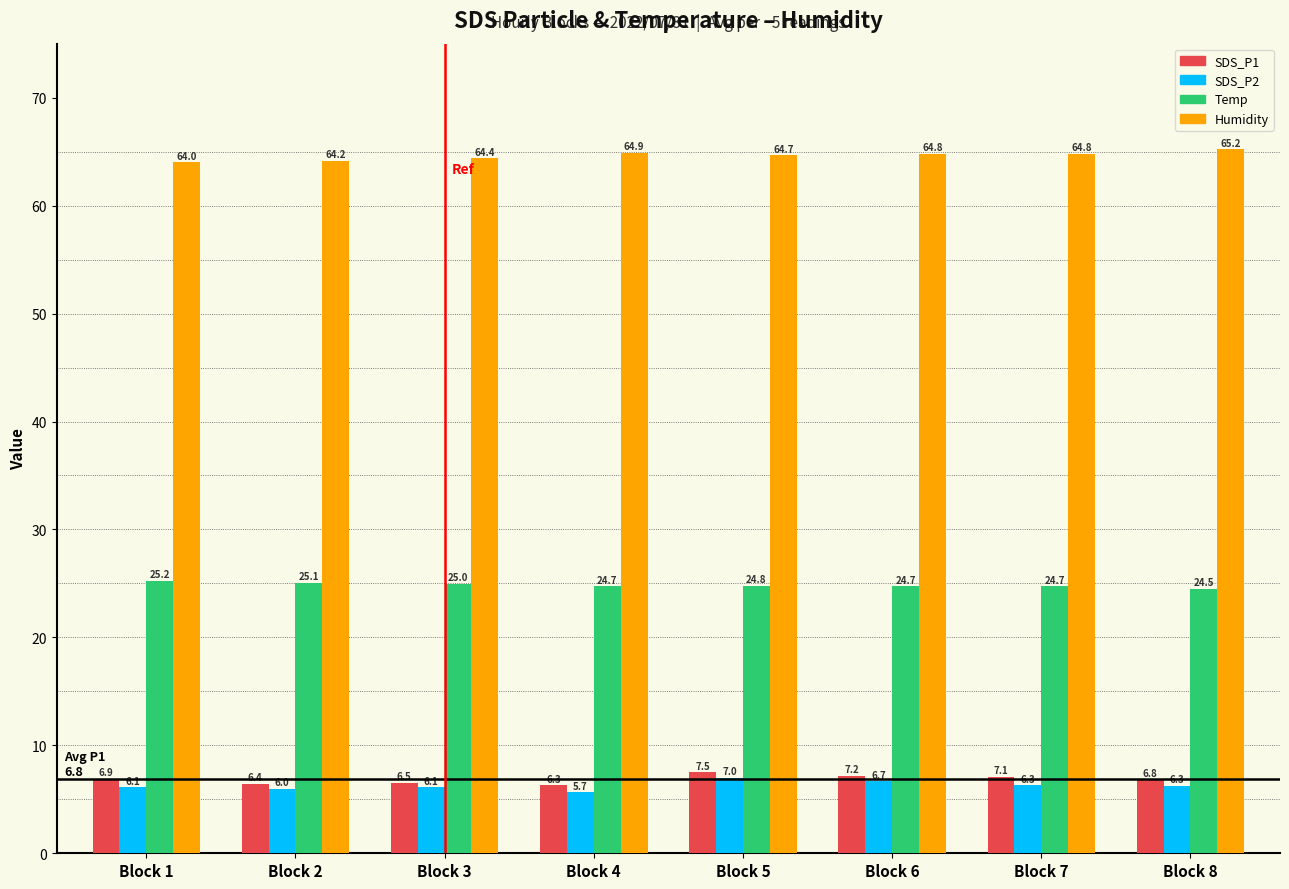

What is the spread (max minus min) of values at Block 6?

58.2